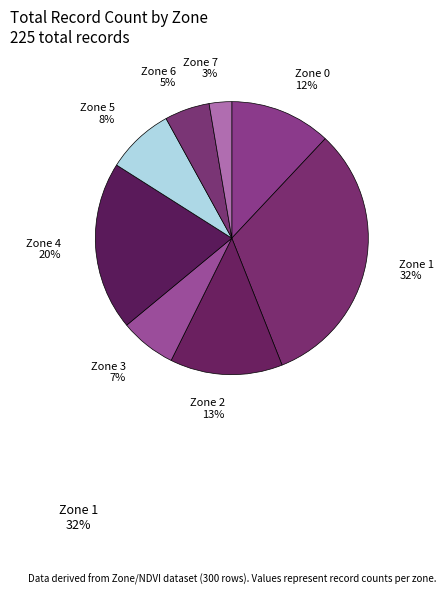

Is the sum of 0 and 7 greater than half?

No